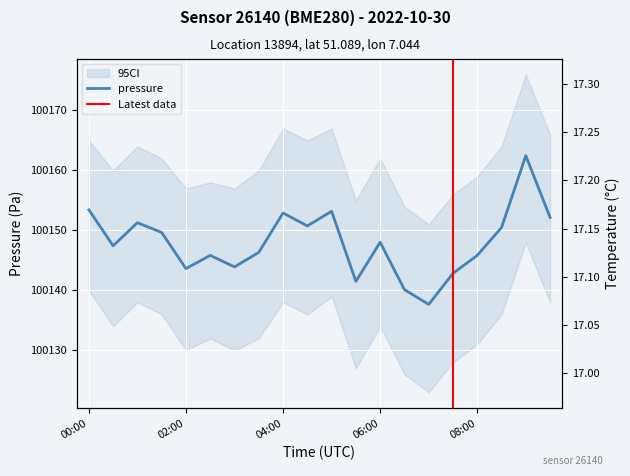

What is the maximum value for pressure?

100162.5